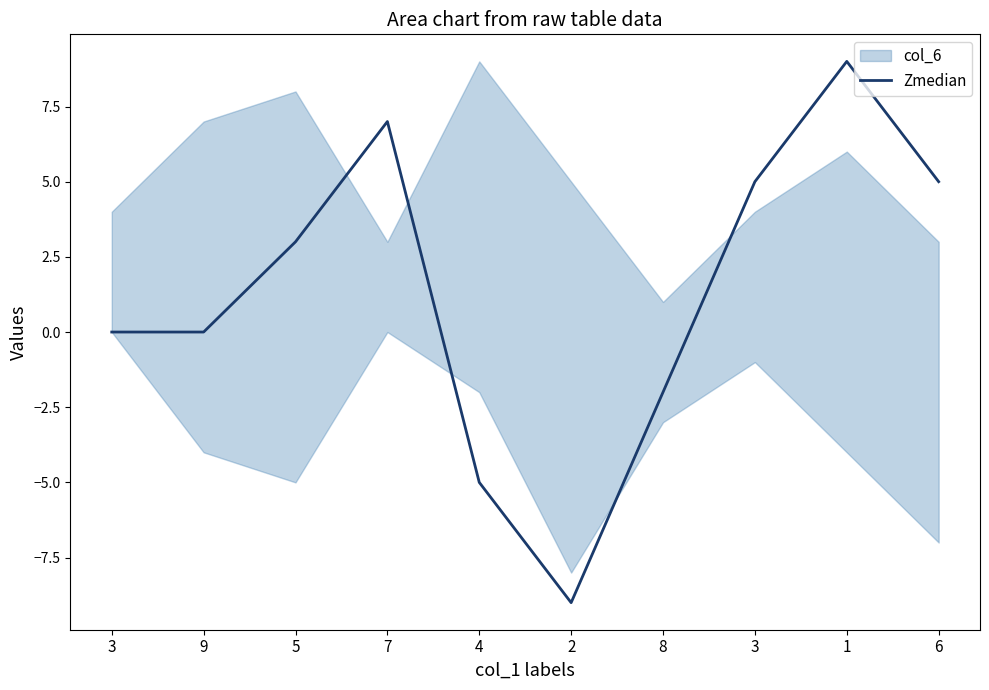

What is the average value?

1